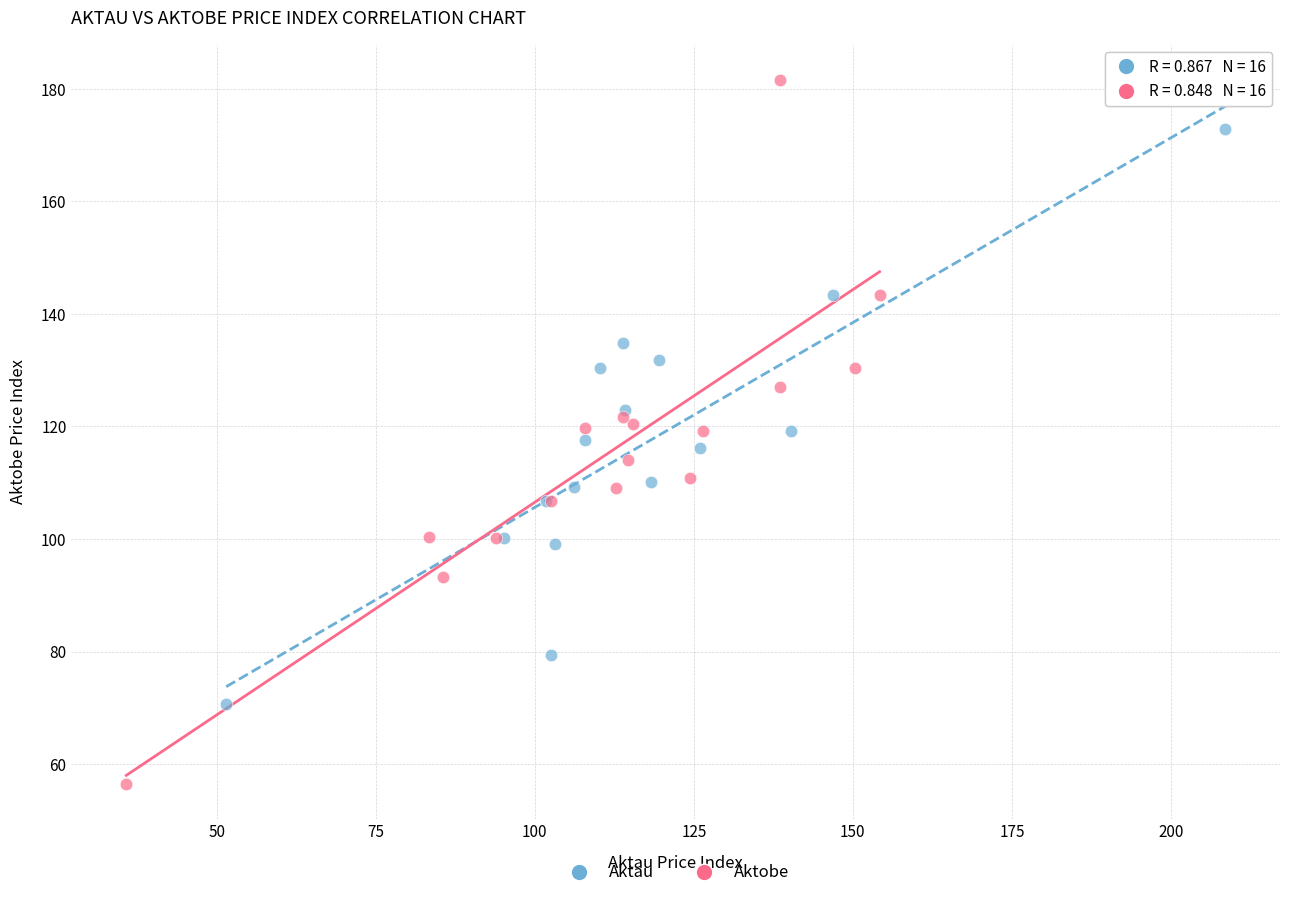

Which series has the widest spread of Y values?

Aktobe